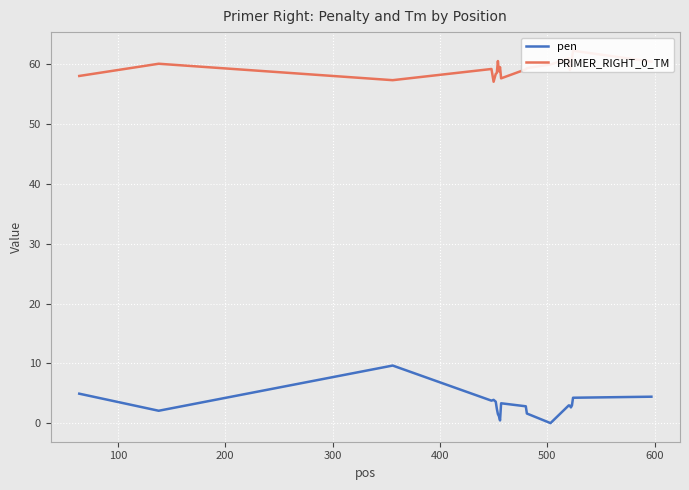

Reading right to left, list all the values displayed in this chart.

pen: 4.4	4.3	3.0	2.7	3.0	3.0	0.0	1.6	2.8	3.3	0.5	1.2	1.5	2.4	3.6	3.9	3.8	9.7	2.1	4.9
PRIMER_RIGHT_0_TM: 60.4	62.3	61.0	59.3	59.0	61.0	60.0	59.4	59.2	57.7	59.5	58.8	60.5	58.6	58.4	57.1	59.2	57.3	60.1	58.1